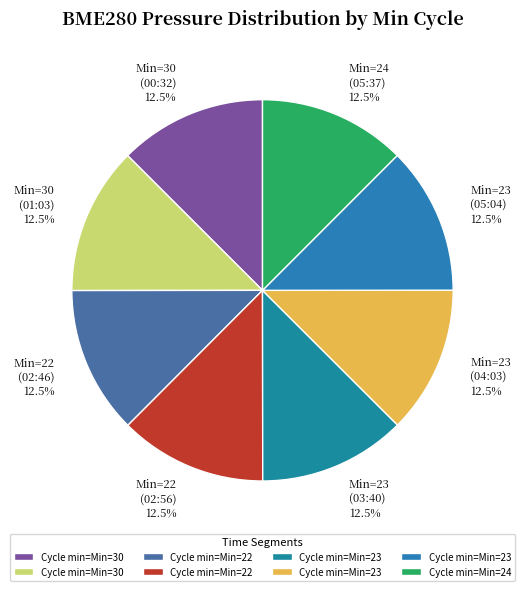

Is there a majority slice in this chart?

No